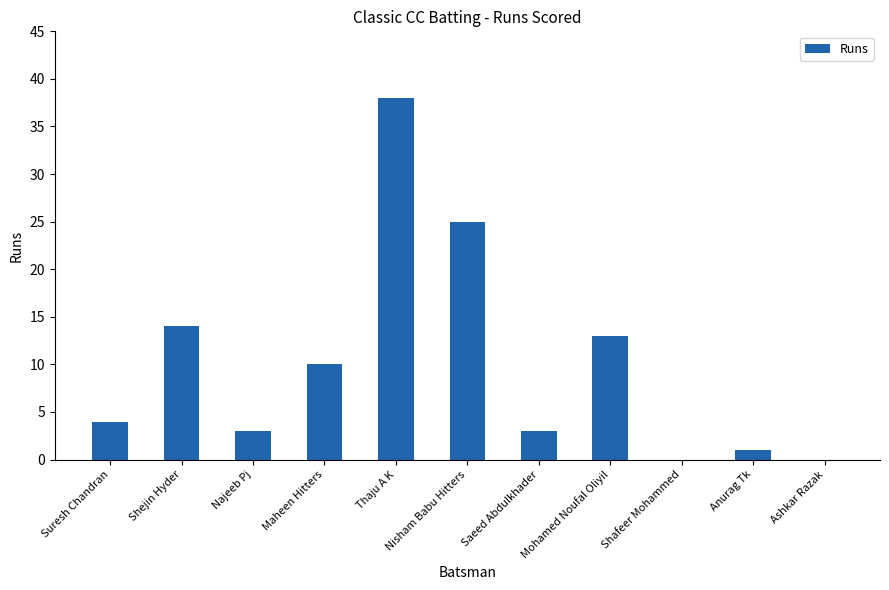

The chart shows a value of 1 at Anurag Tk. True or false?

True